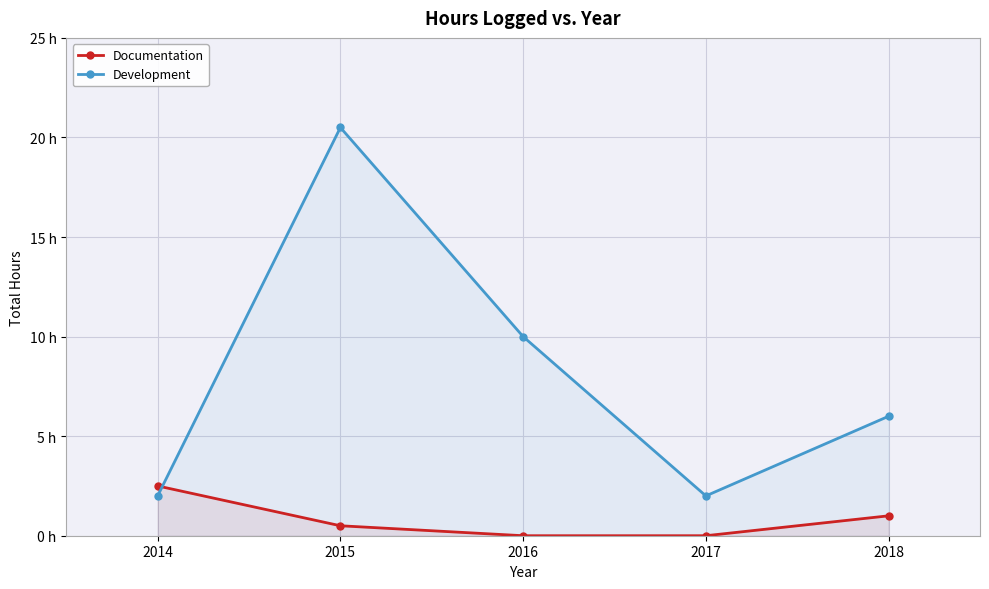

The value of Documentation at 2014 is 2.5. True or false?

True